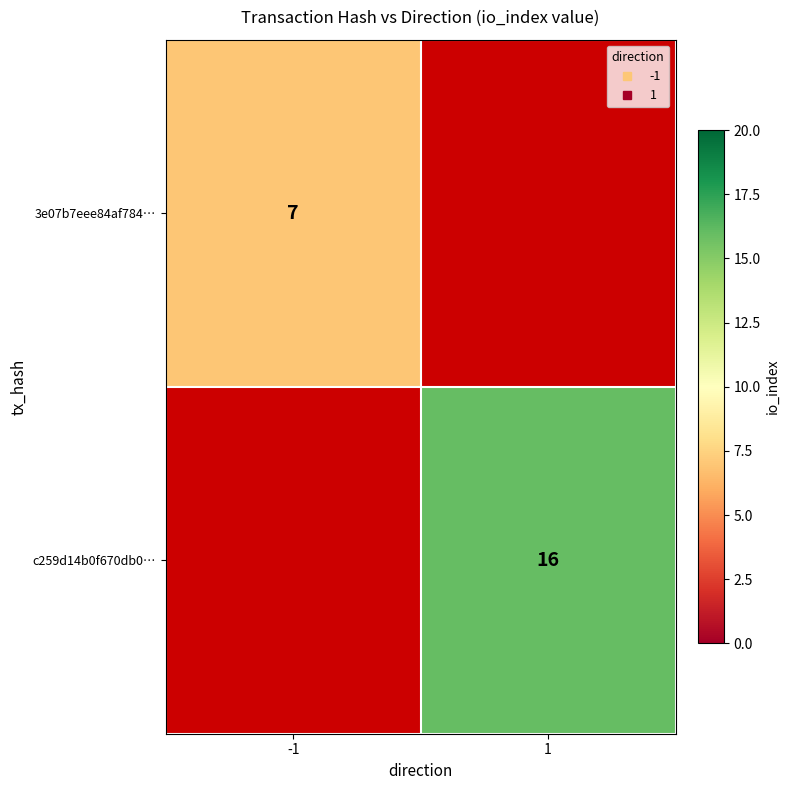

Is it true that 3e07b7eee84af784… equals 7 at -1?

True